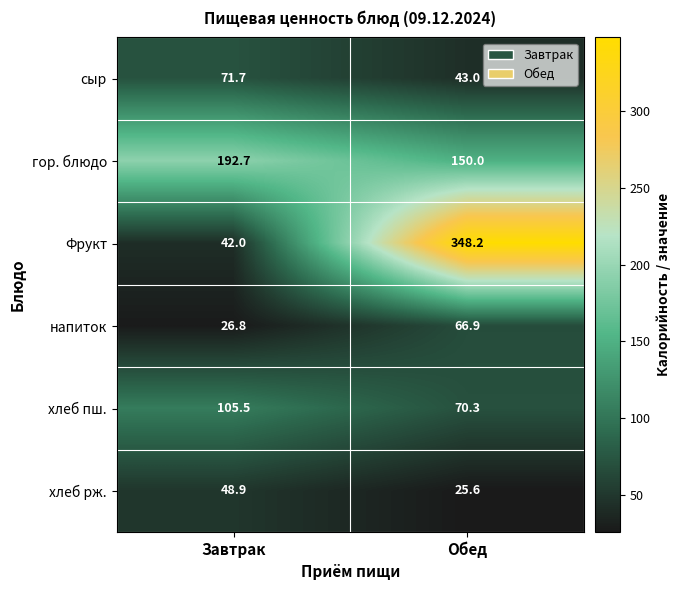

Read the гор. блюдо value at Обед.

150.0